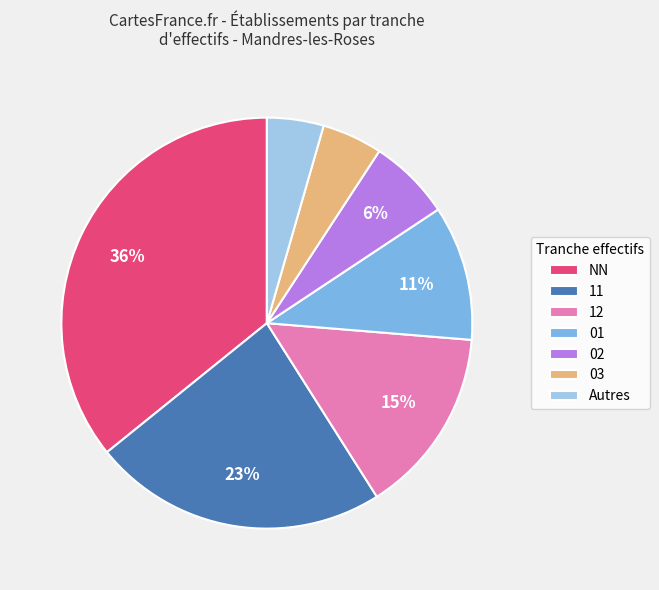

Is 12 the majority of the pie?

No